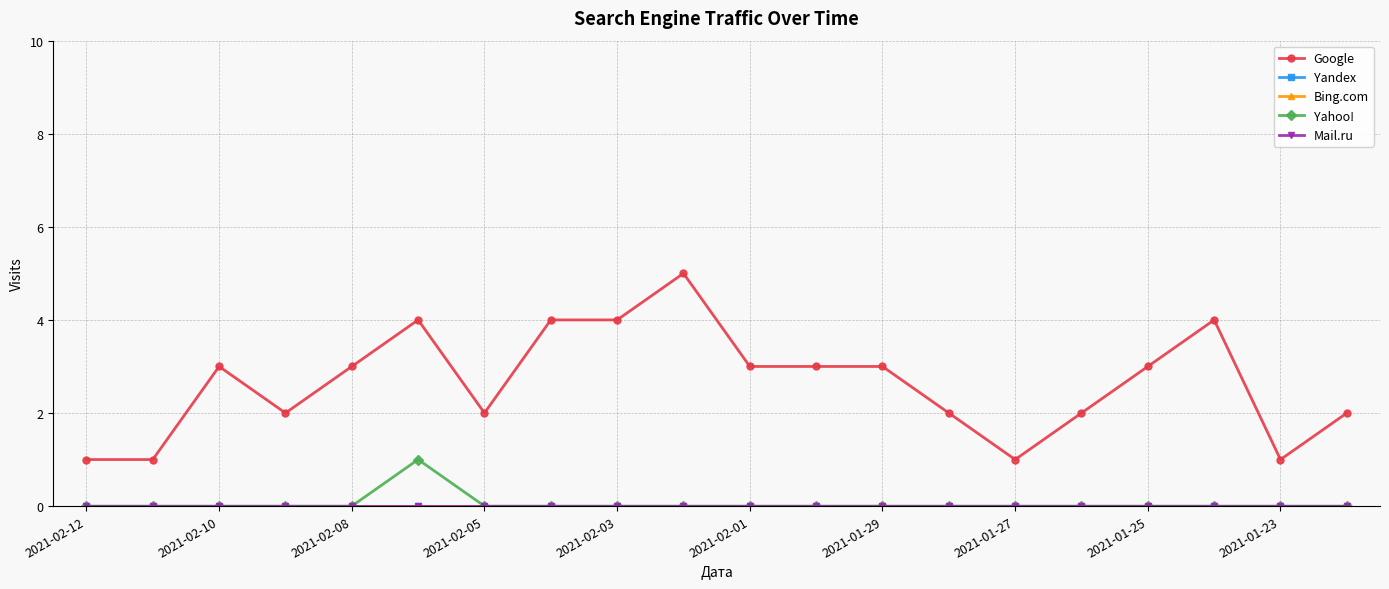

Does the chart have visible grid lines?

Yes